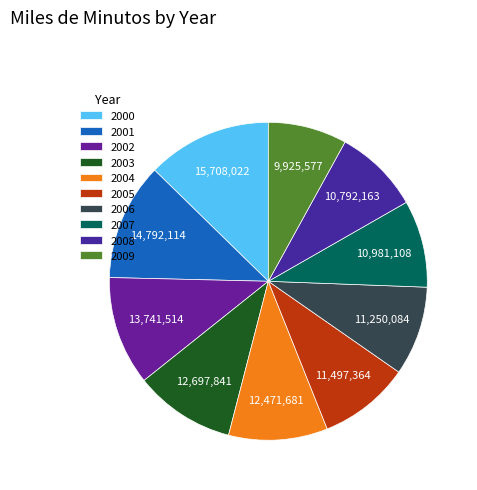

Rank the categories by value from highest to lowest.

2000, 2001, 2002, 2003, 2004, 2005, 2006, 2007, 2008, 2009